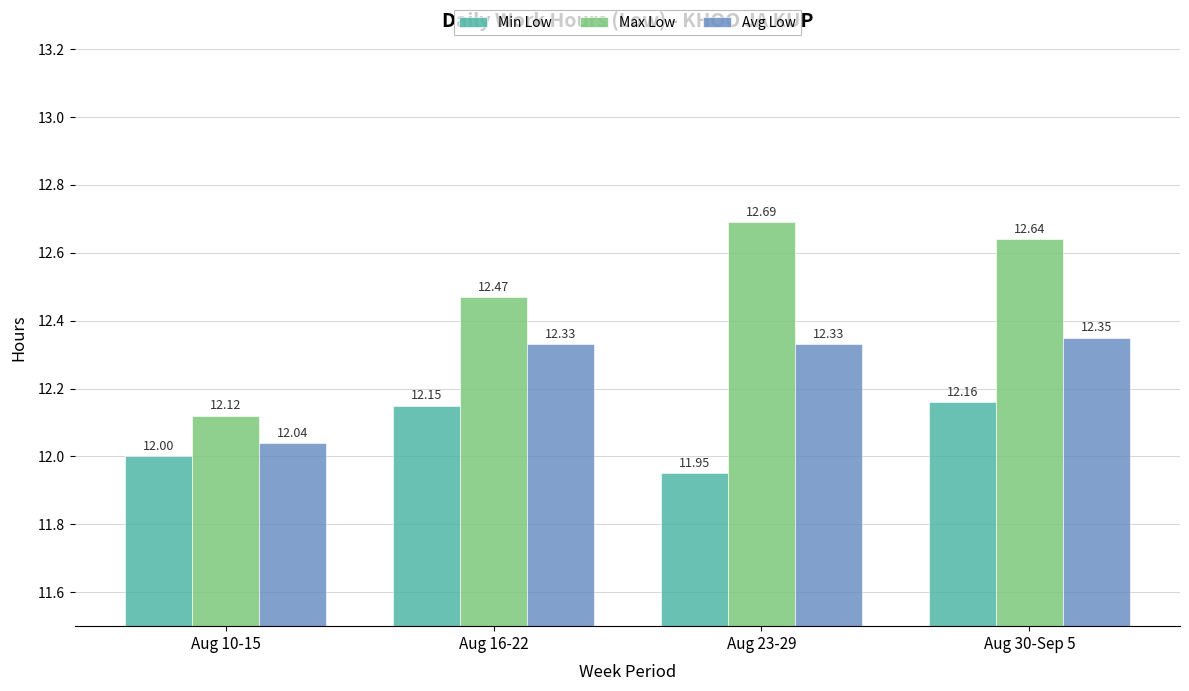

Are the bars grouped side by side (vs. stacked)?

Yes